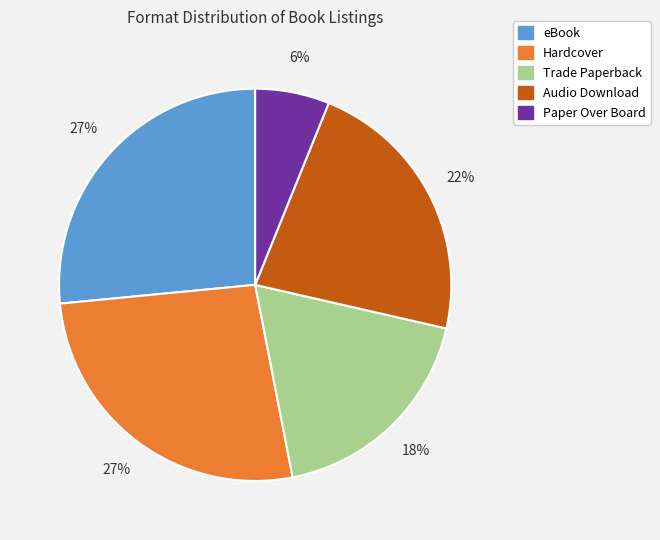

Which slice is the smallest?

Paper Over Board